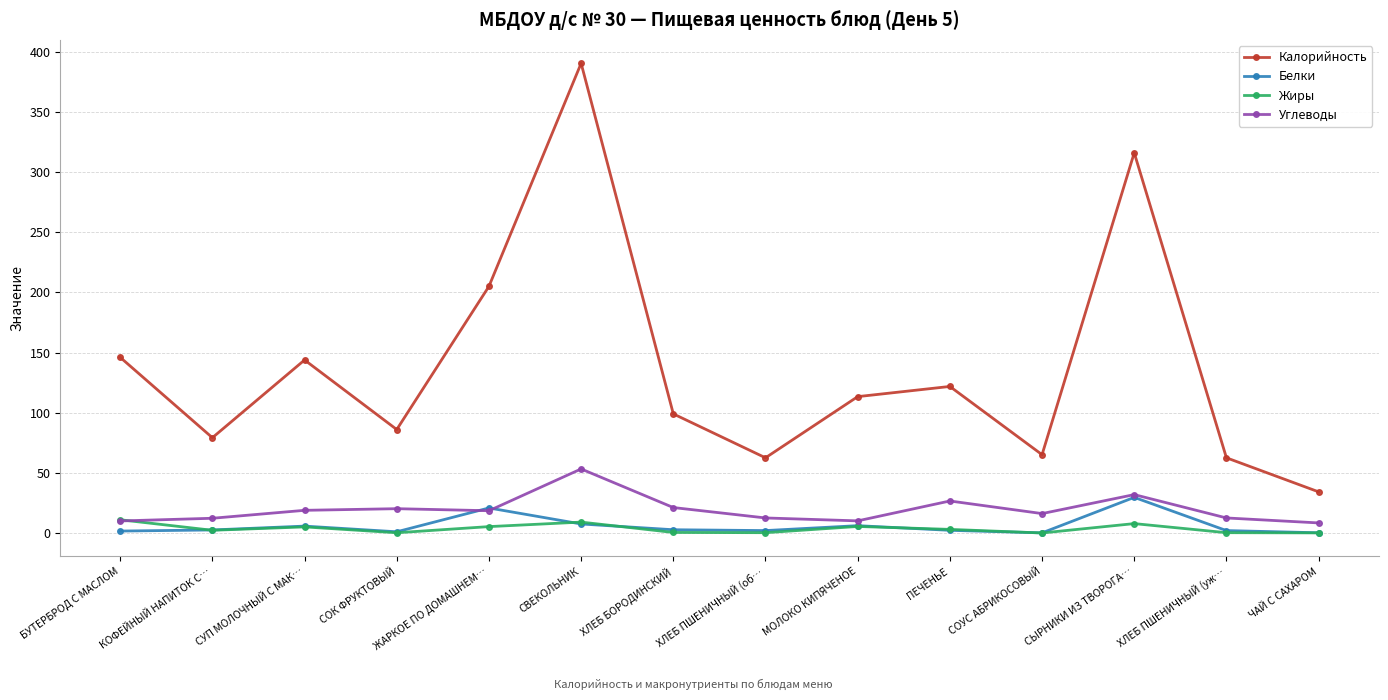

List the series in order of their peak value, lowest first.

Жиры, Белки, Углеводы, Калорийность